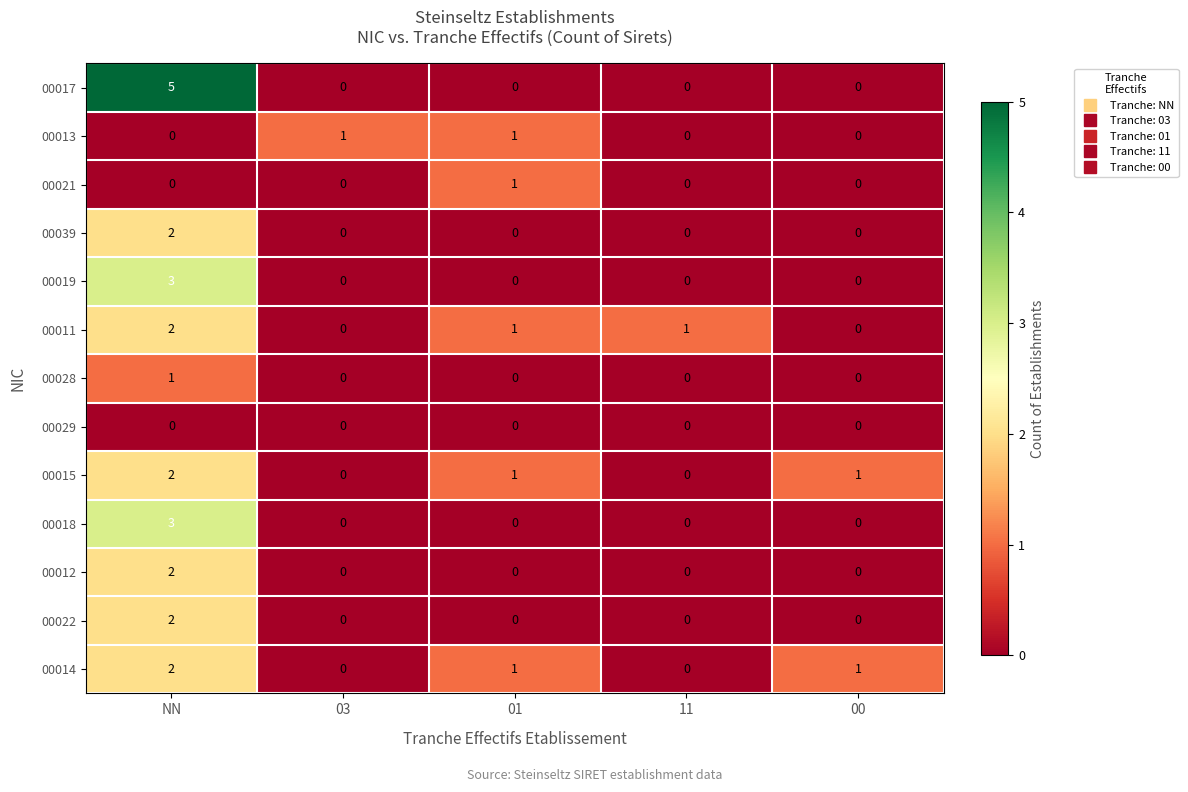

Which series has the largest total across all categories?

00017